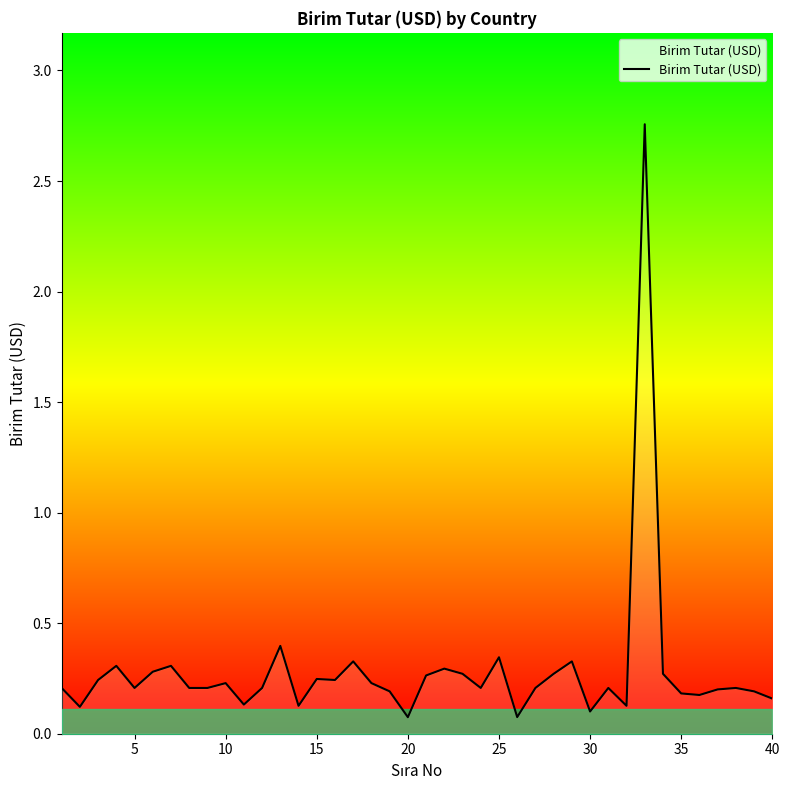

What is the difference between the maximum and minimum values?

2.7